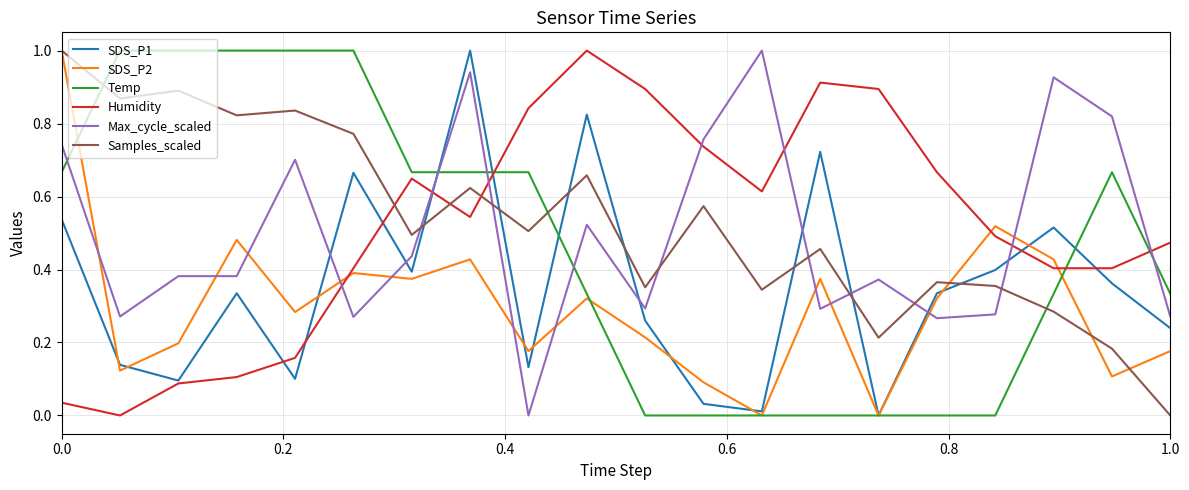

Which series has the largest total across all categories?

Samples_scaled